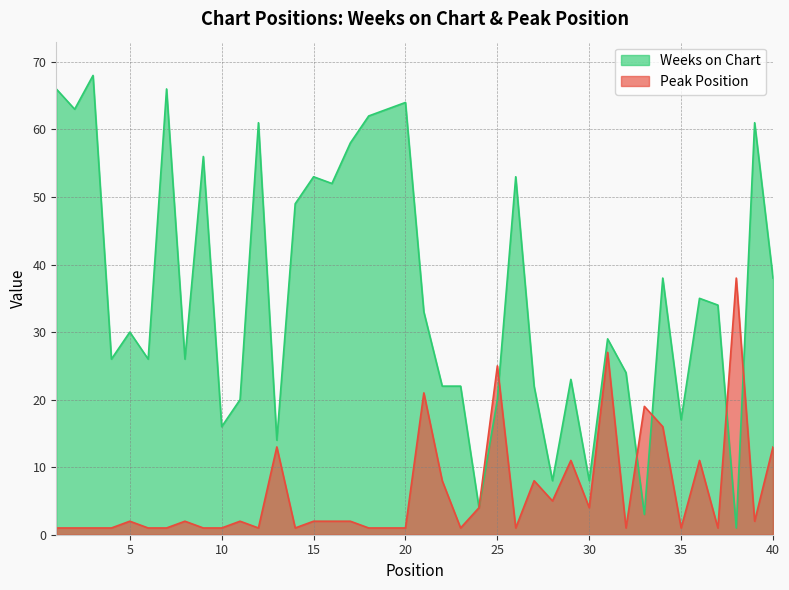

Rank the categories by Peak Position value from highest to lowest.

38, 31, 25, 21, 33, 34, 13, 40, 29, 36, 22, 27, 28, 24, 30, 5, 8, 11, 15, 16, 17, 39, 1, 2, 3, 4, 6, 7, 9, 10, 12, 14, 18, 19, 20, 23, 26, 32, 35, 37